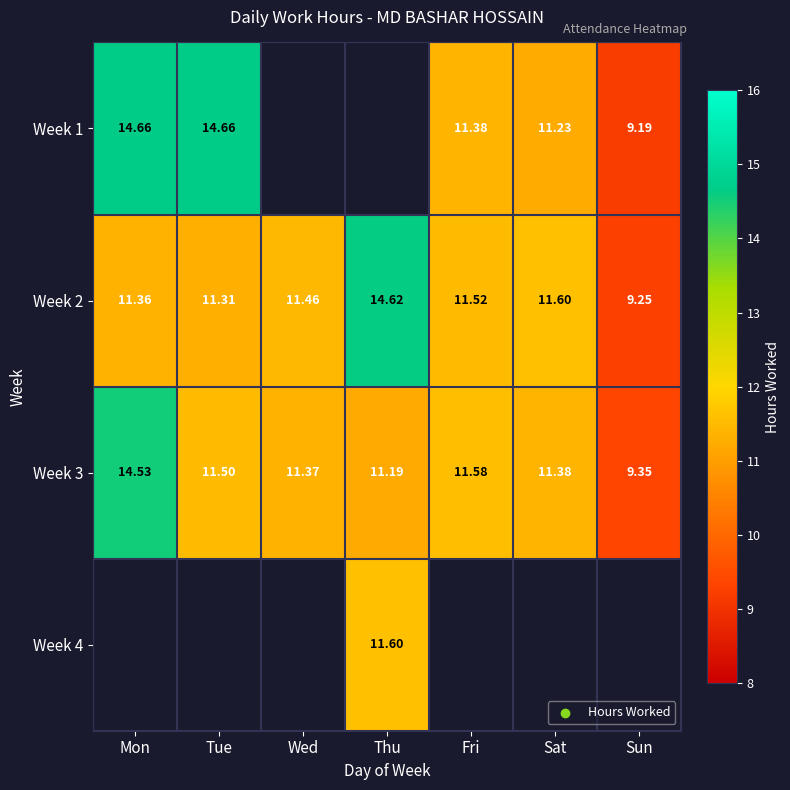

What is the sum of all Week 2 values?

81.1